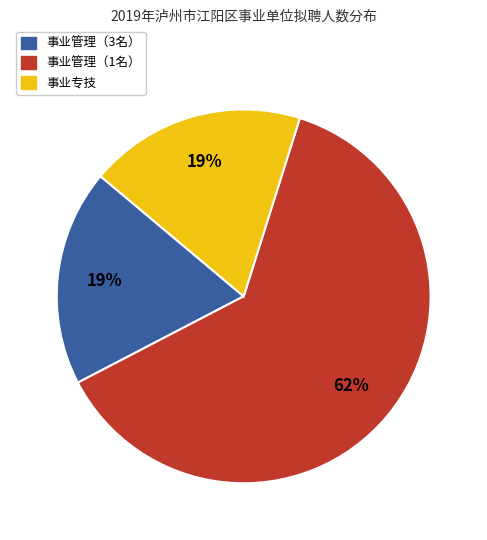

To the nearest percent, what is the average slice percentage?

33%